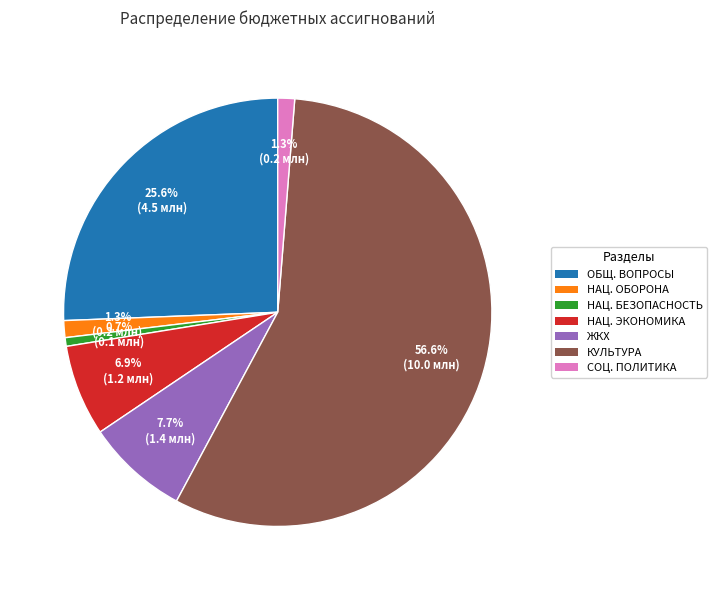

Is there any slice that represents more than half of the pie?

Yes